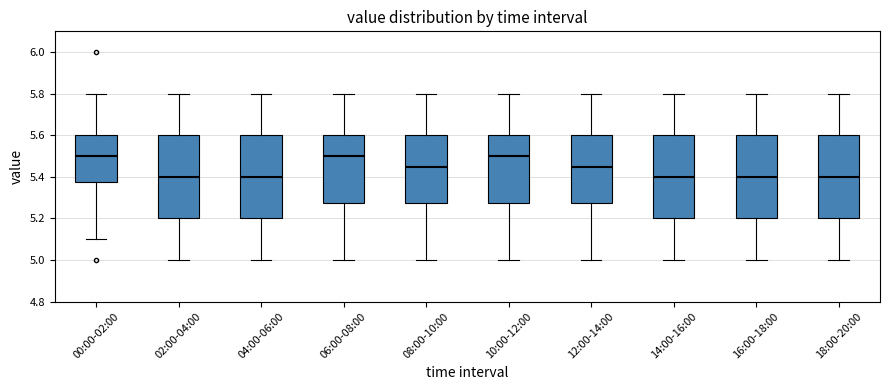

Reading left to right, transcribe this box plot: for each box, give where its median line is, the range the box spans, and where its two whiskers end, as read against the y-axis. The values are not printed on the chart, so give them approximately, as read against the axis.

00:00-02:00: median 5.50, box 5.38 to 5.60, whiskers 5.10 to 5.80
02:00-04:00: median 5.40, box 5.20 to 5.60, whiskers 5.00 to 5.80
04:00-06:00: median 5.40, box 5.20 to 5.60, whiskers 5.00 to 5.80
06:00-08:00: median 5.50, box 5.28 to 5.60, whiskers 5.00 to 5.80
08:00-10:00: median 5.46, box 5.28 to 5.60, whiskers 5.00 to 5.80
10:00-12:00: median 5.50, box 5.28 to 5.60, whiskers 5.00 to 5.80
12:00-14:00: median 5.46, box 5.28 to 5.60, whiskers 5.00 to 5.80
14:00-16:00: median 5.40, box 5.20 to 5.60, whiskers 5.00 to 5.80
16:00-18:00: median 5.40, box 5.20 to 5.60, whiskers 5.00 to 5.80
18:00-20:00: median 5.40, box 5.20 to 5.60, whiskers 5.00 to 5.80